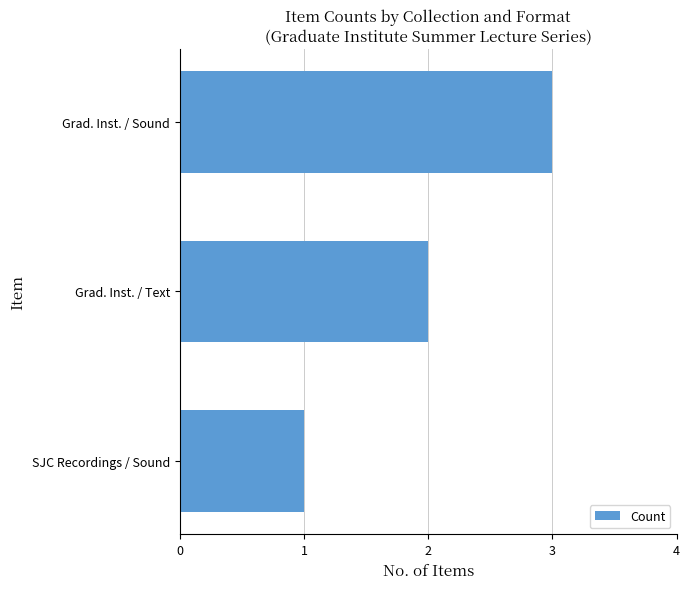

The chart shows a value of 3 at Grad. Inst. / Sound. True or false?

True